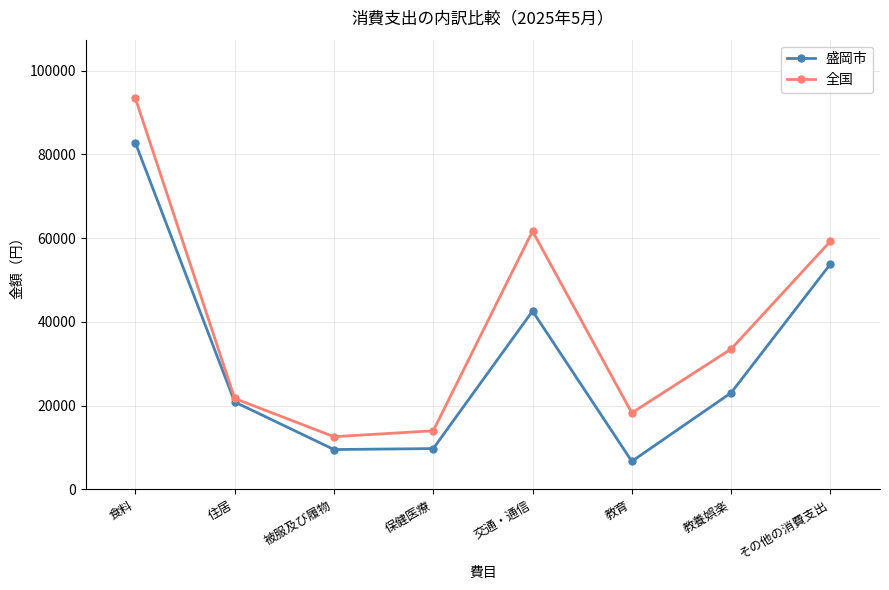

List the series in order of their peak value, highest first.

全国, 盛岡市